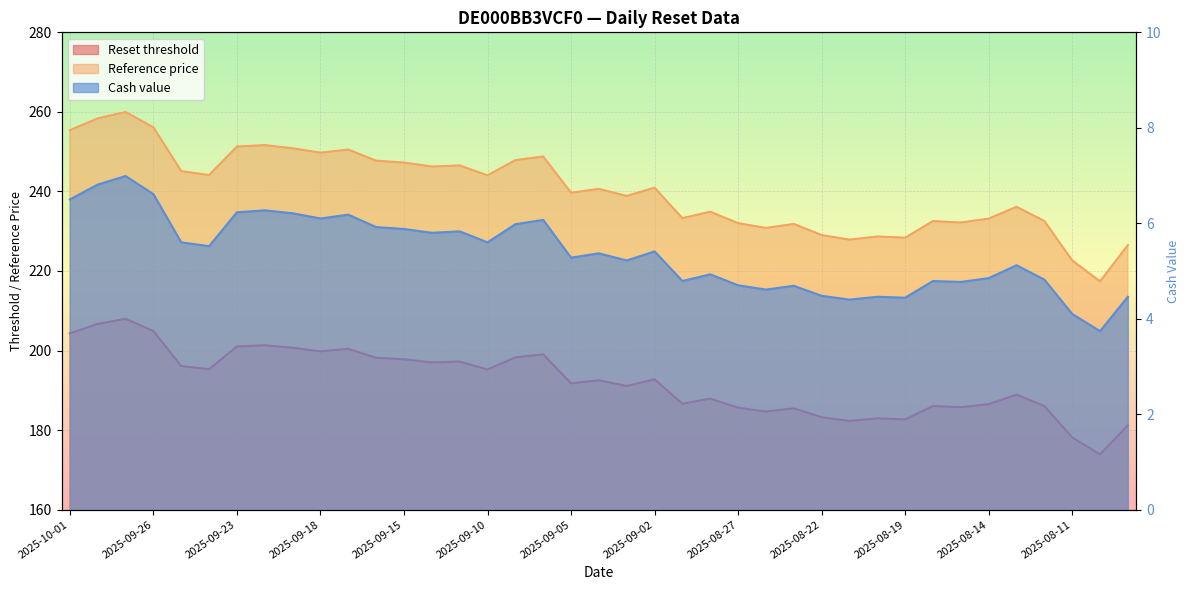

The value of Reset threshold at 2025-09-10 is 195.2. True or false?

True